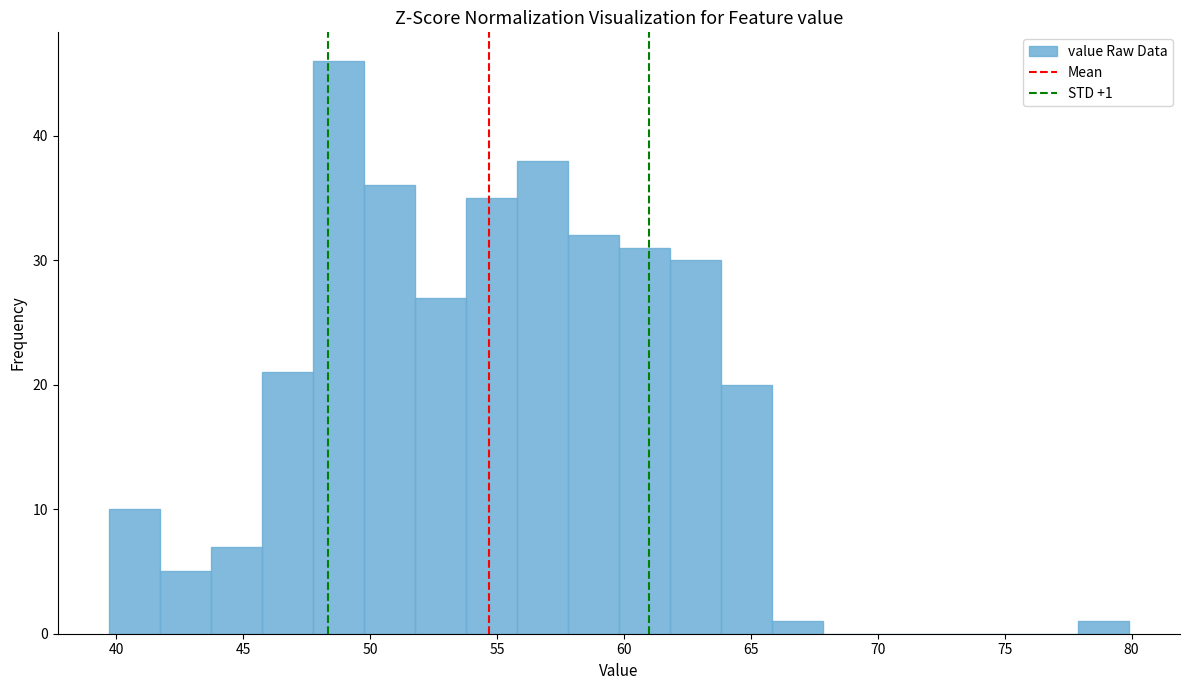

Over which range of the x-axis is the bar tallest?

47.5 to 50.0